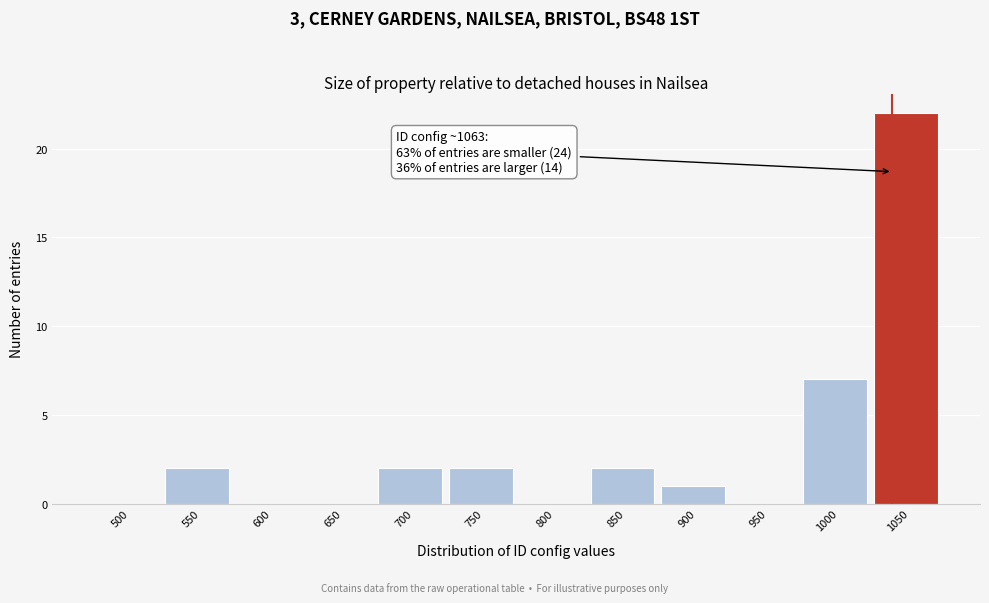

Reading right to left, transcribe all the data shown in this chart.

1050=22	1000=7	950=0	900=1	850=2	800=0	750=2	700=2	650=0	600=0	550=2	500=0